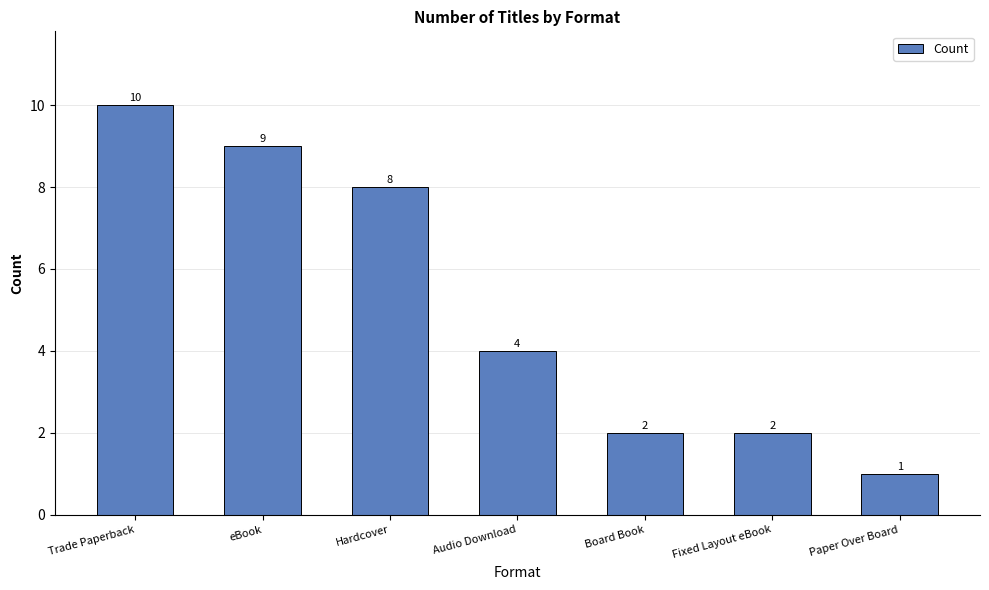

Does the chart contain stacked bars?

No